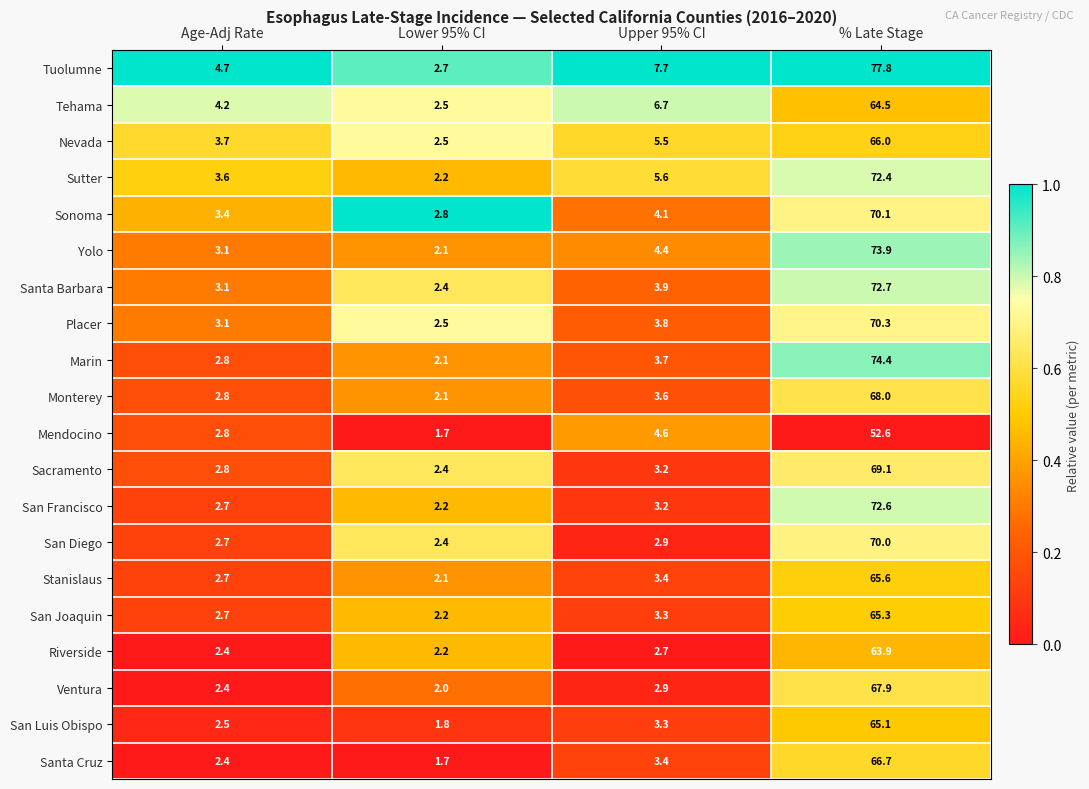

Count the number of categories in the chart.

4